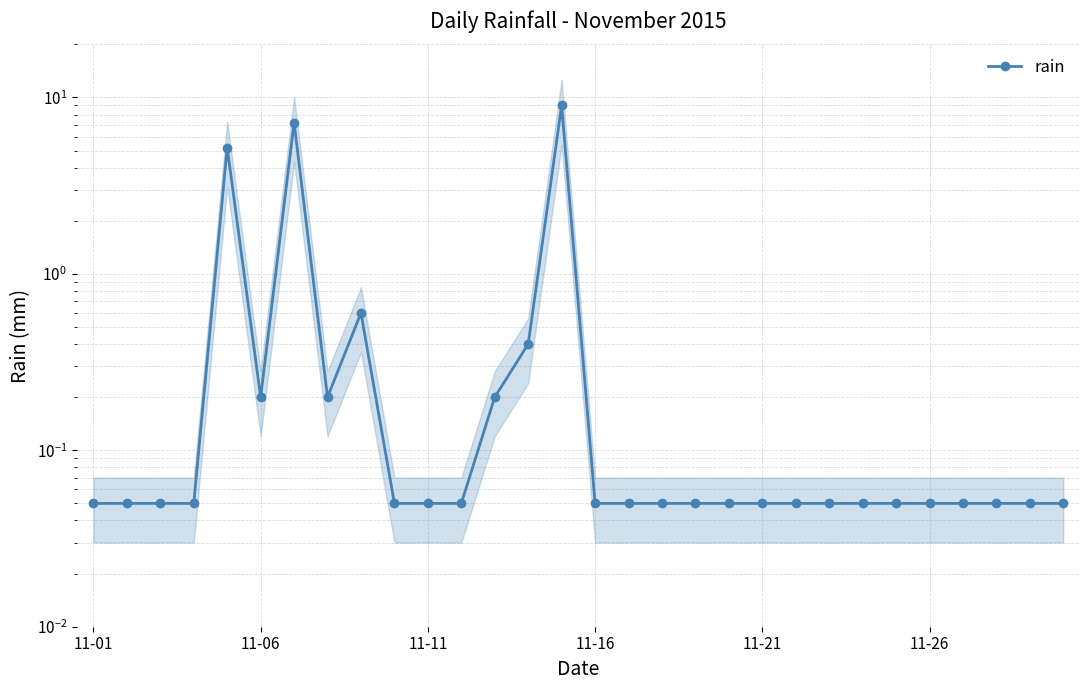

What is the greatest value displayed?

9.0